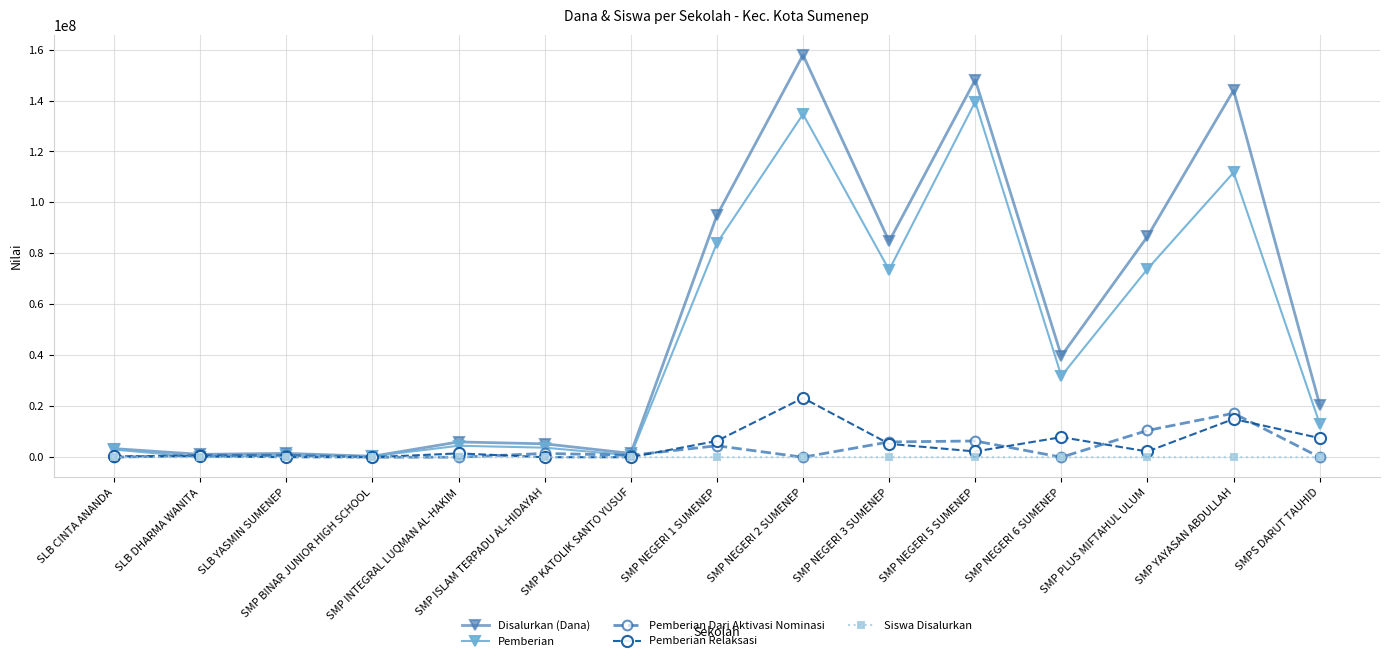

What is the sum of all Siswa Disalurkan values?

1286